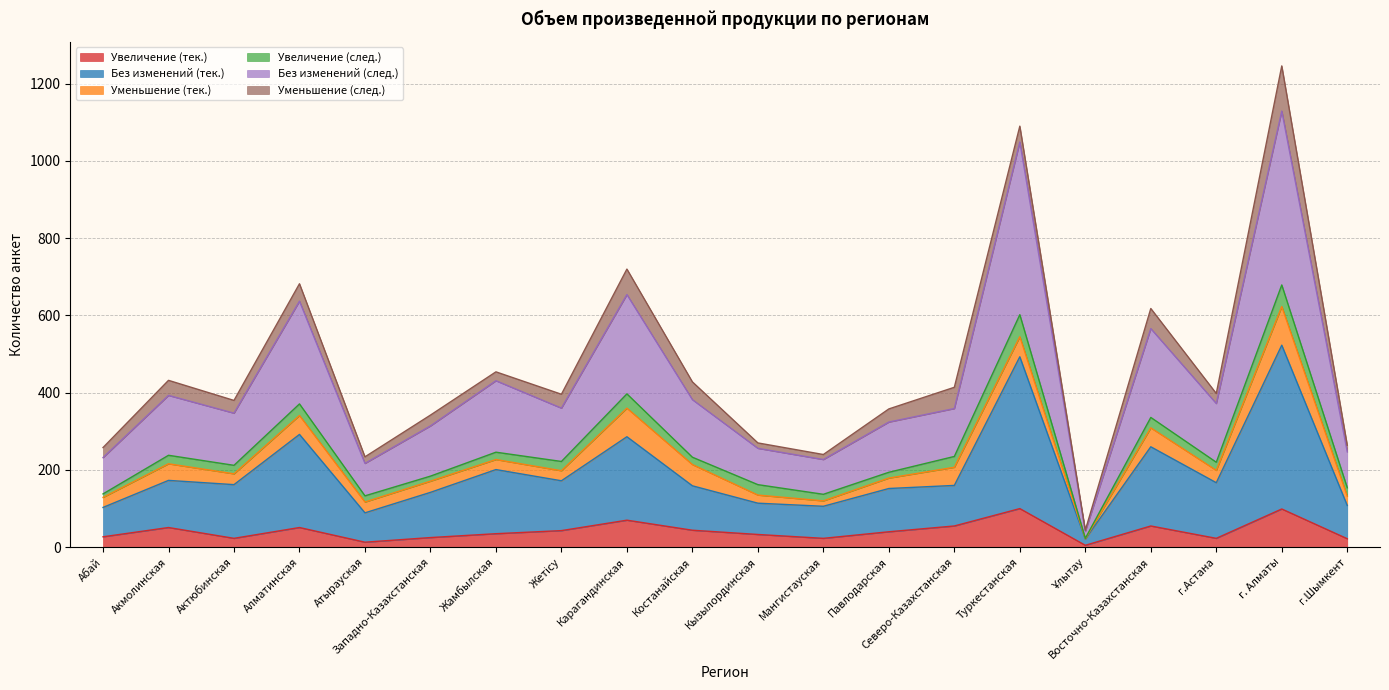

Where is Увеличение (тек.) nearest to the value 52?

Акмолинская